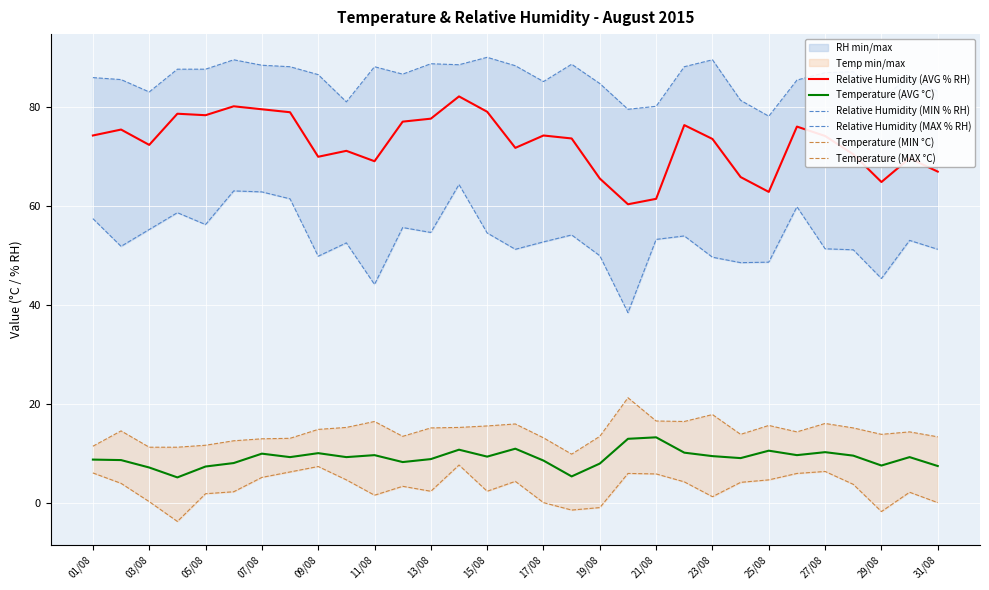

True or false: Relative Humidity (MIN % RH) has more than 2 interior local peaks.

True